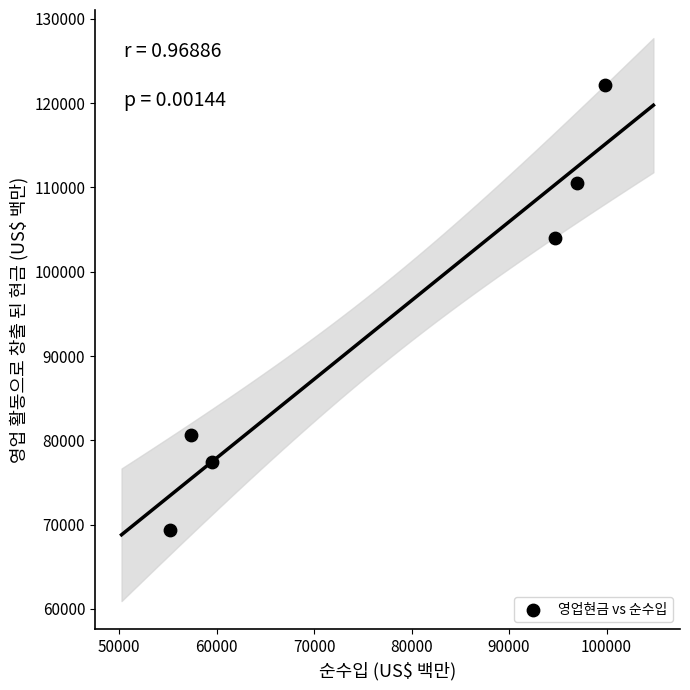

What is the average X value?

77279